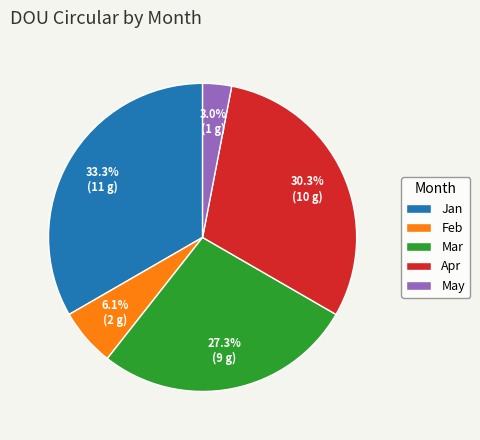

How much of the chart is everything except May?

97.0%